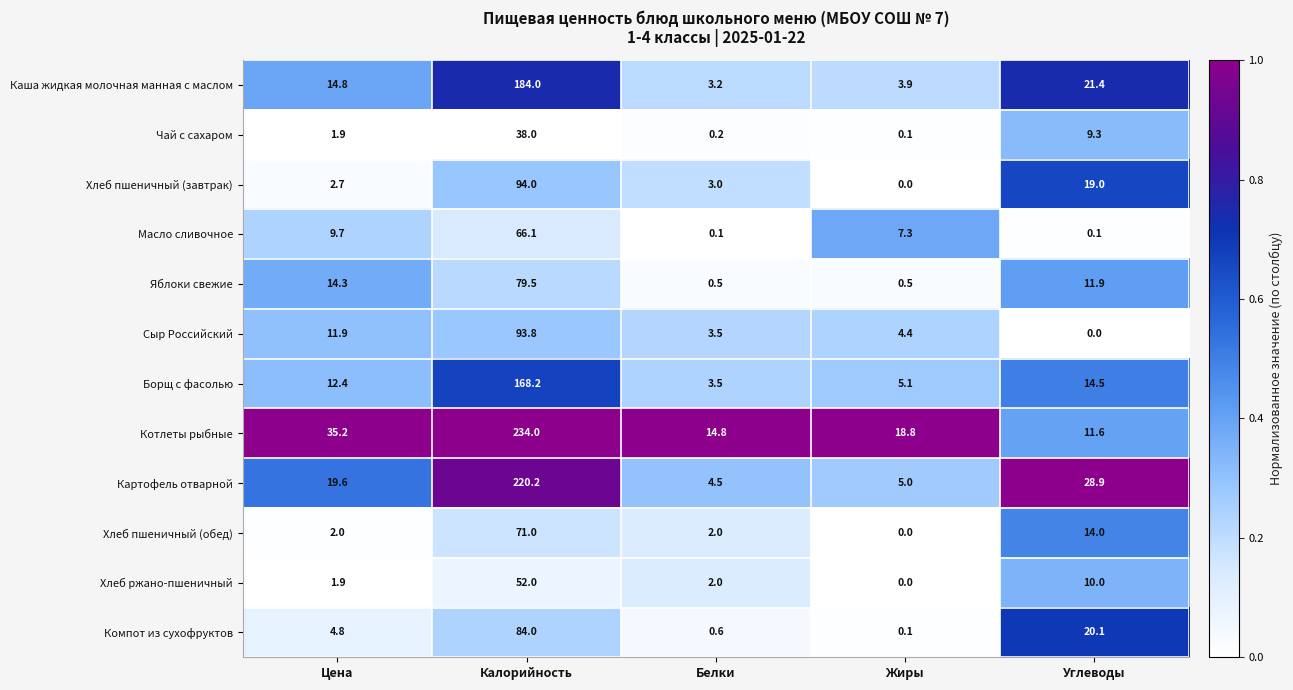

At which category is the sum across all series the highest?

Калорийность